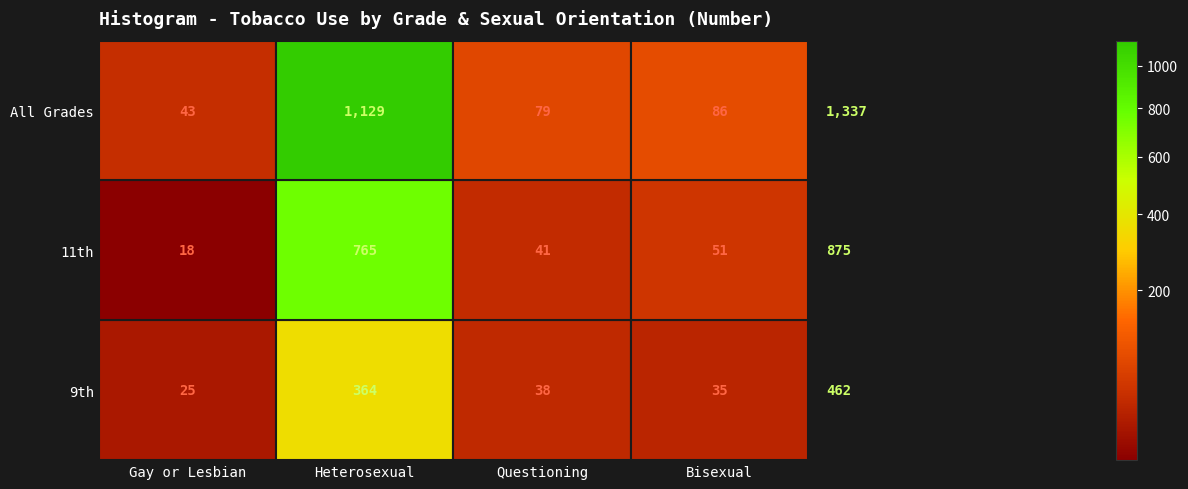

Which series changed the most between Gay or Lesbian and Questioning?

All Grades